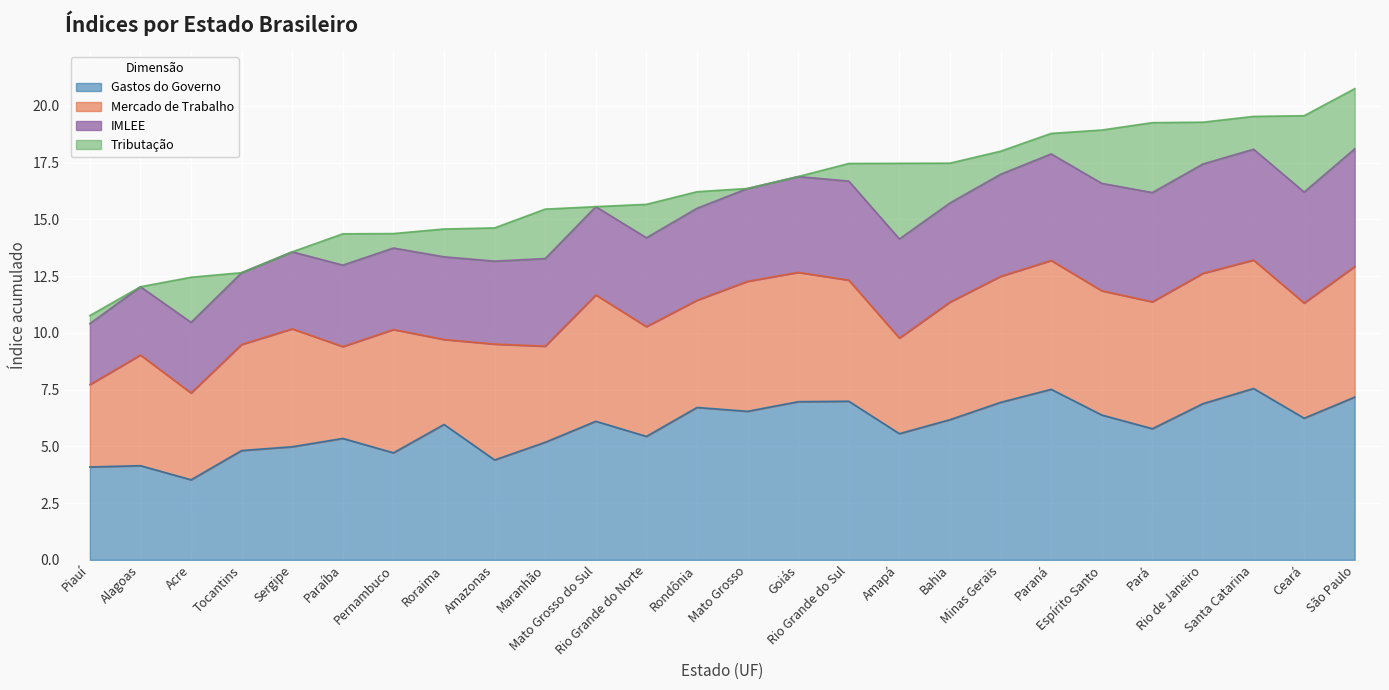

What is the lowest value of the Gastos do Governo series?

3.5